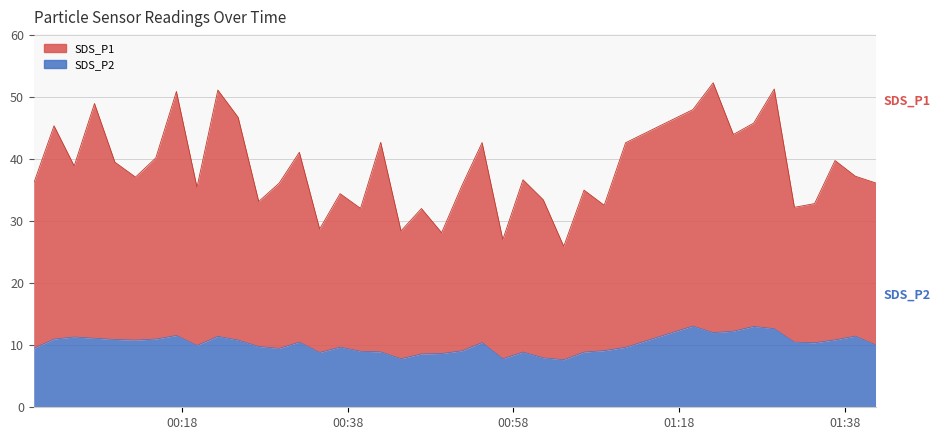

At which label is SDS_P1 closest to 39?

00:58